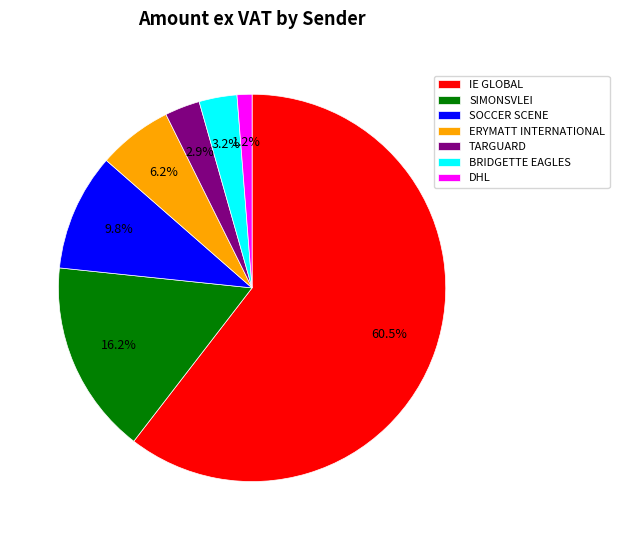

To the nearest percent, what is the combined percentage of SOCCER SCENE and IE GLOBAL?

70%